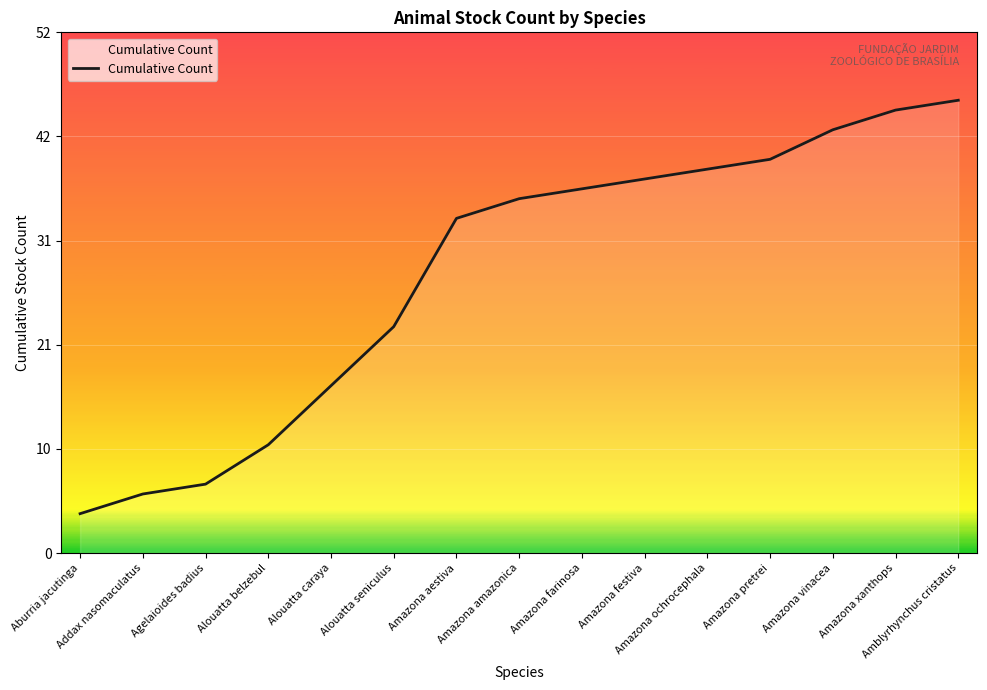

Does the chart display data point markers on the line(s)?

No